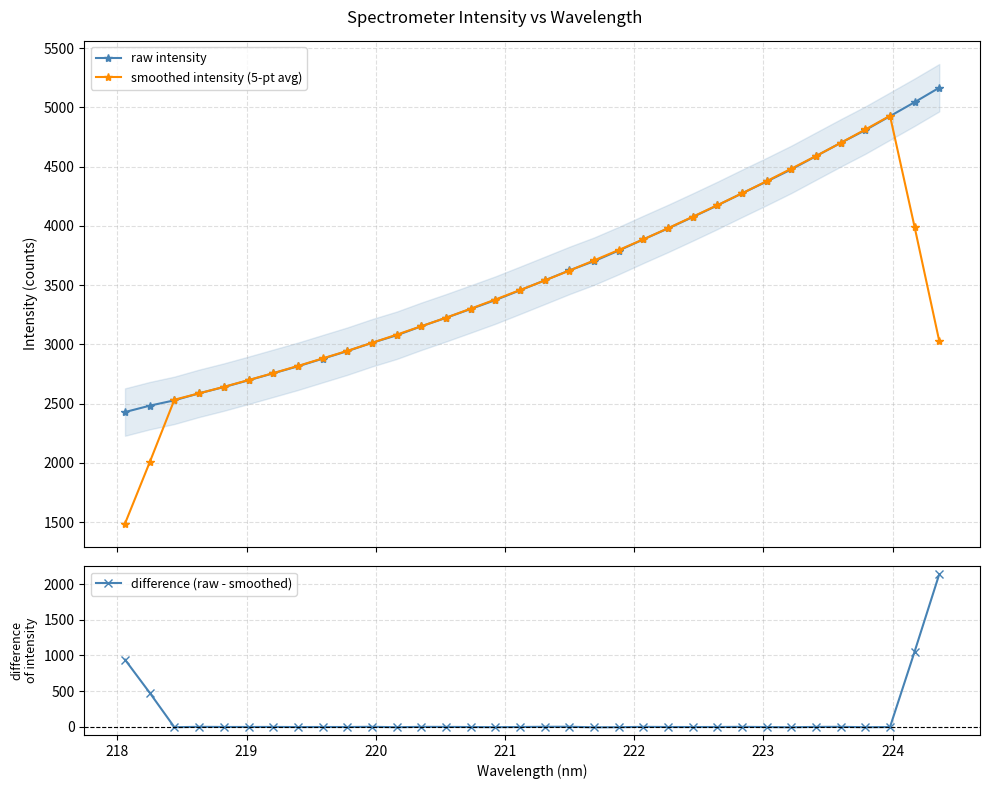

What is the maximum value for raw intensity?

5166.0